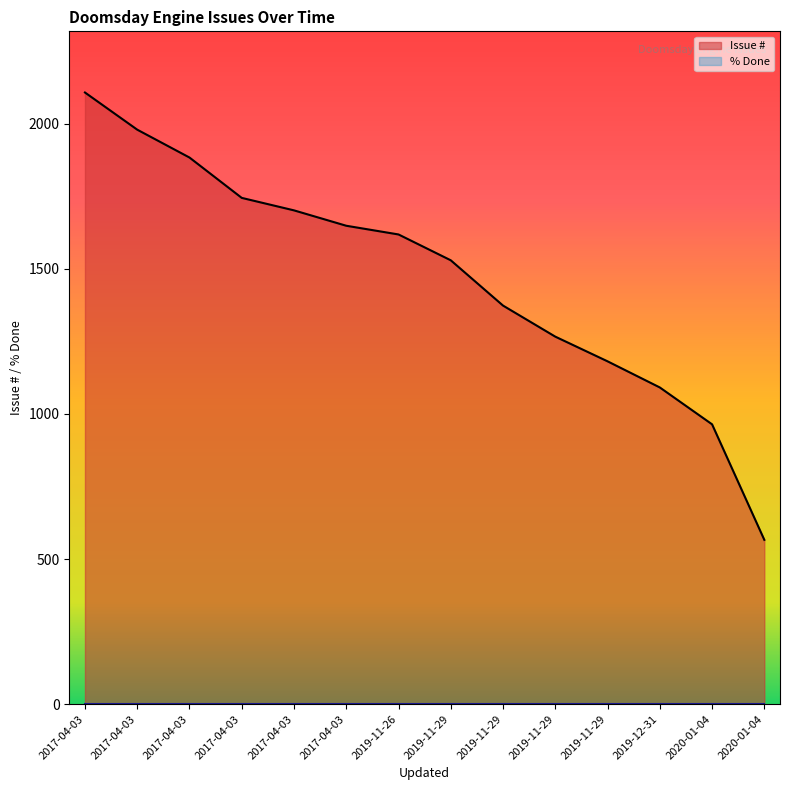

What is the difference between the values at 2017-04-03 and 2017-04-03?

235